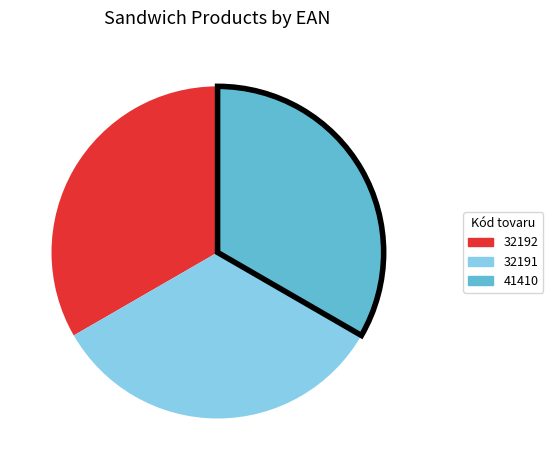

What is the ratio of the value at 41410 to the value at 32191?

1.0